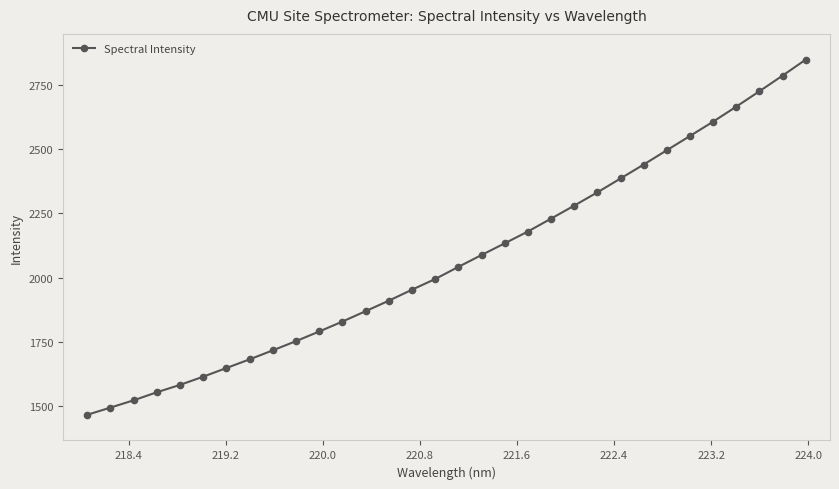

What is the minimum value shown in the chart?

1466.0